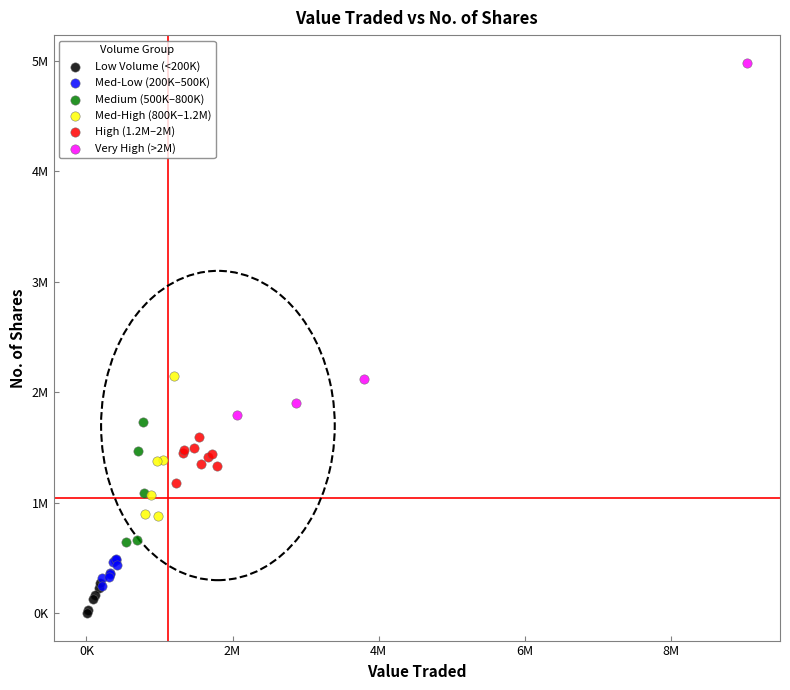

Which series has the largest Y range (max minus min)?

Very High (>2M)